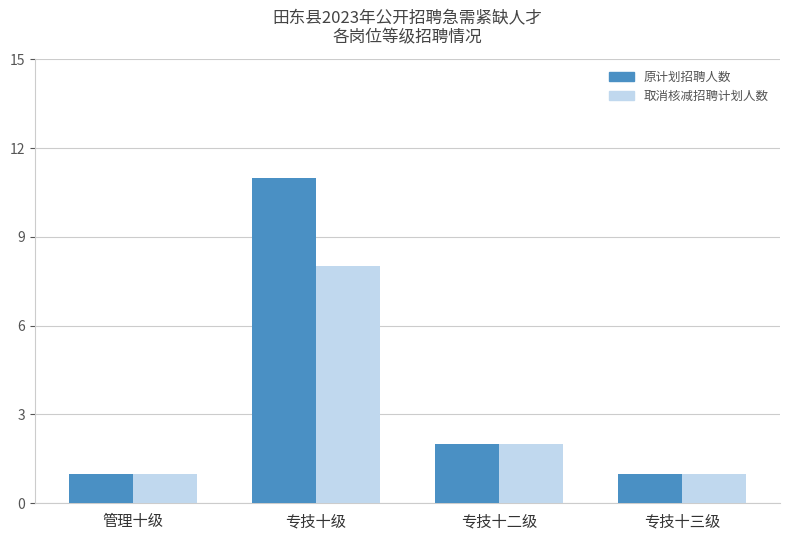

How many series are shown in this chart?

2